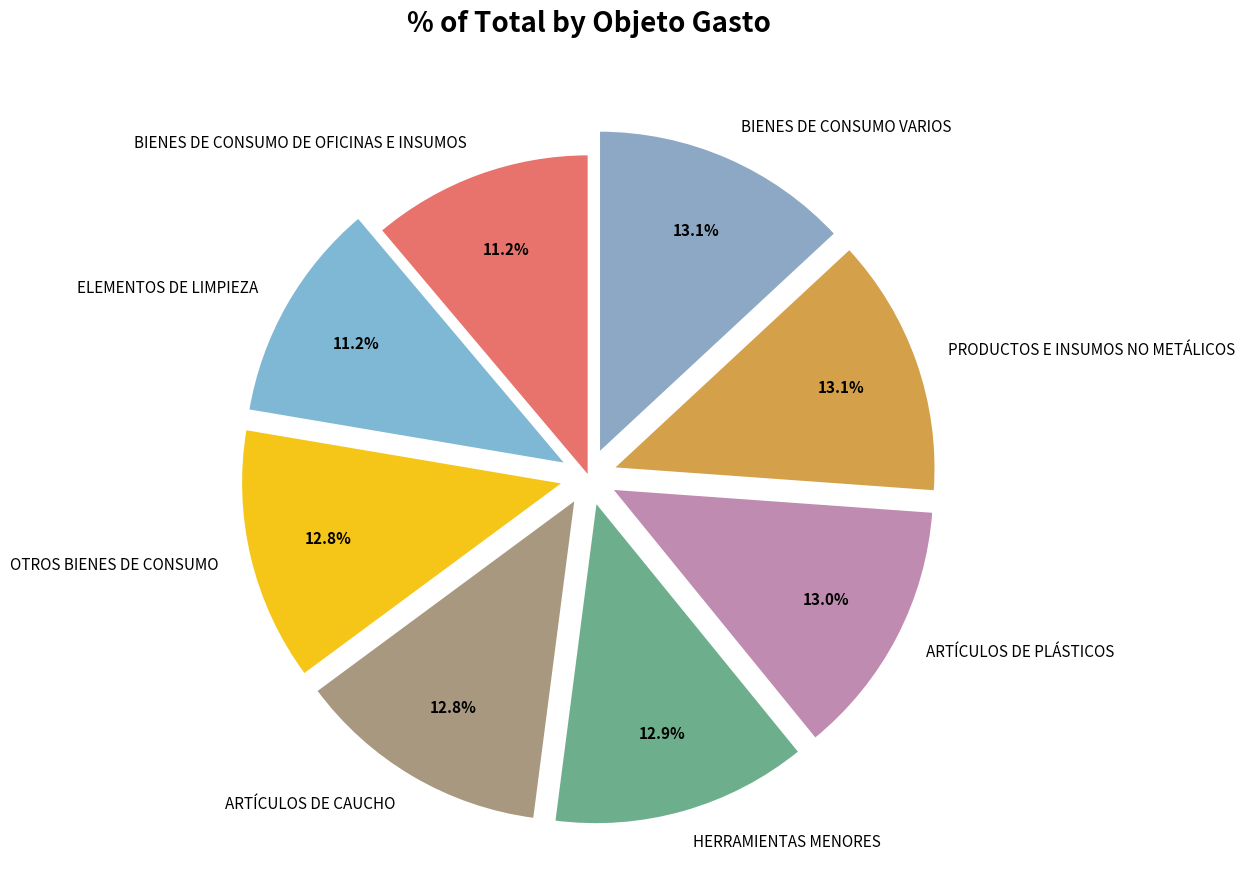

To the nearest percent, what is the difference between the largest and smallest slice percentages?

2%